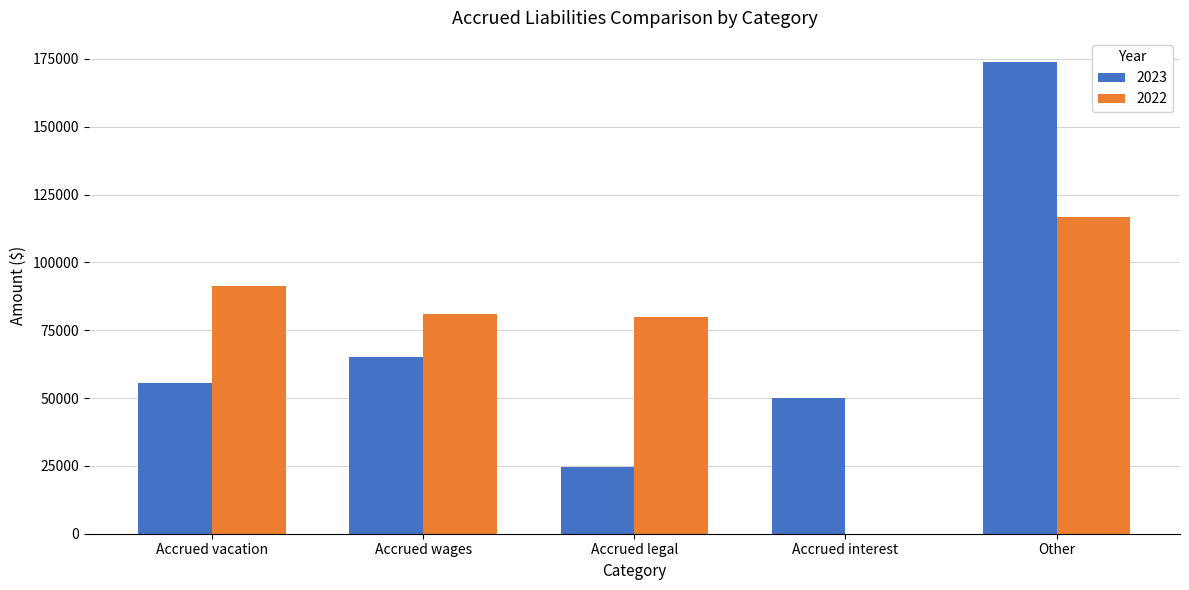

Which category has the highest value in the 2022 series?

Other